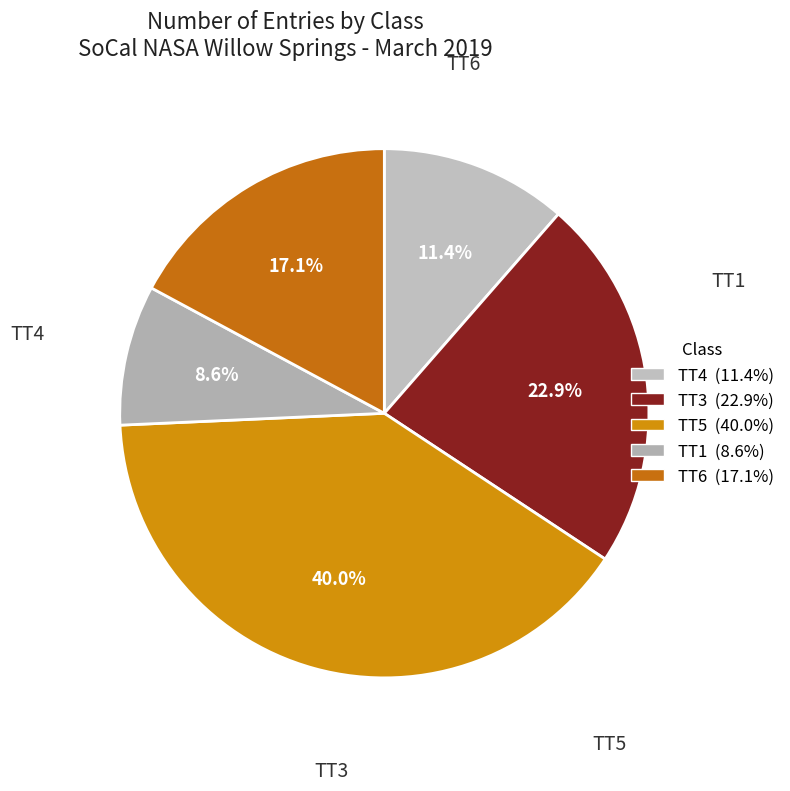

Count the number of slices in the pie.

5